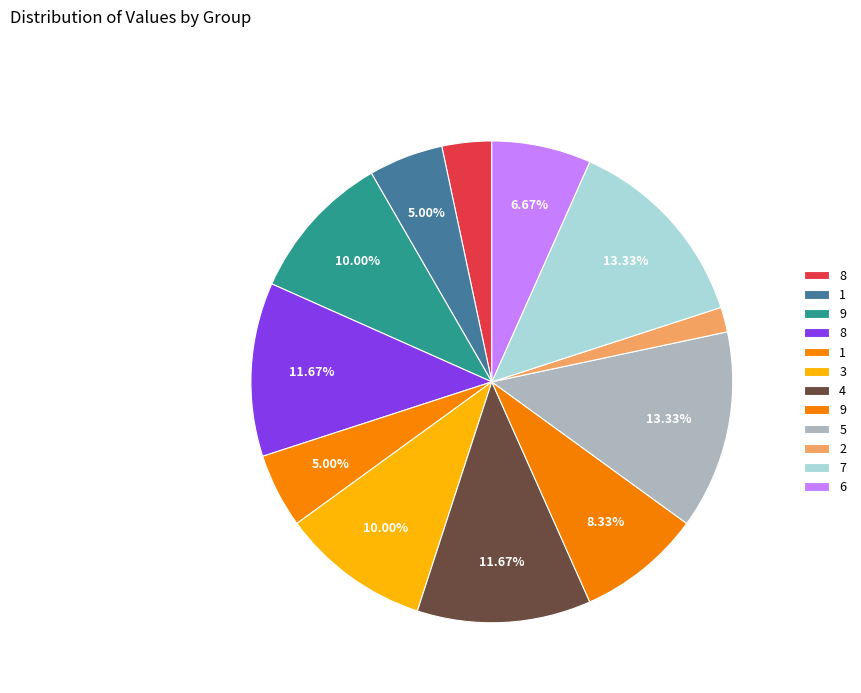

How many slices are in this pie chart?

12